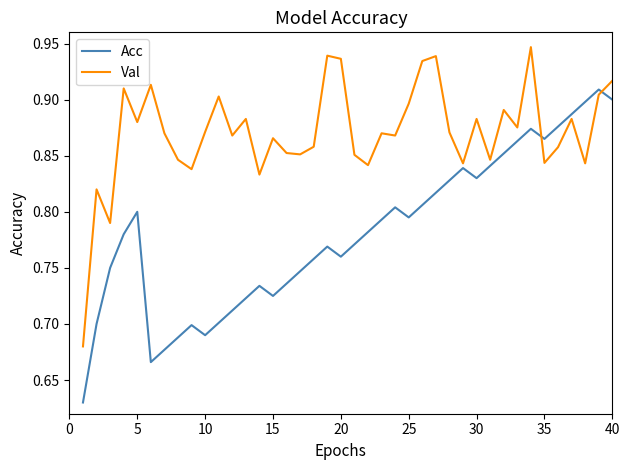

True or false: Val and Acc cross at least once.

True